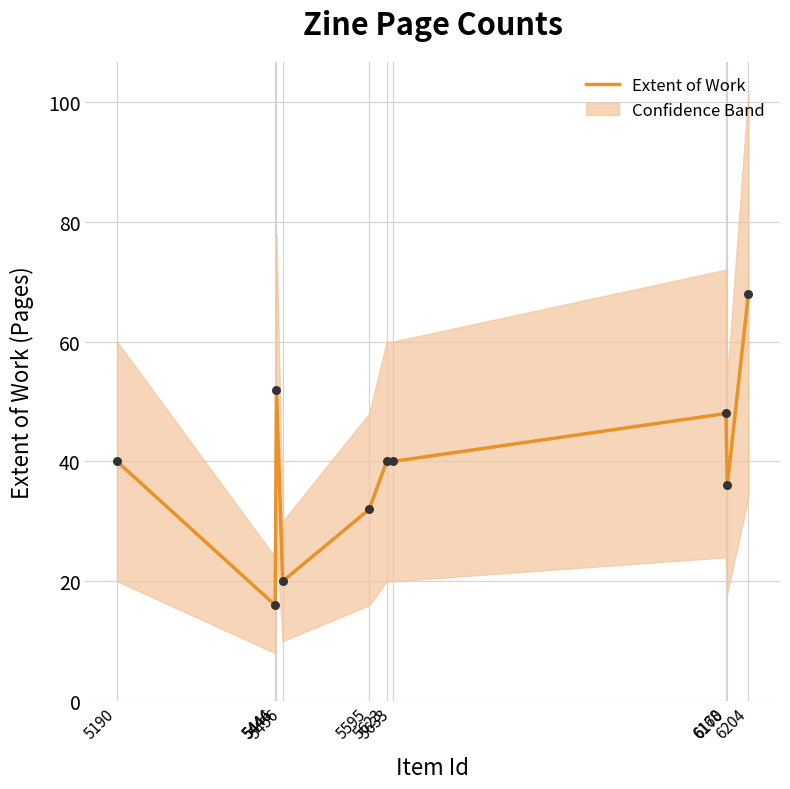

Which has a higher value, 5595 or 6170?

6170